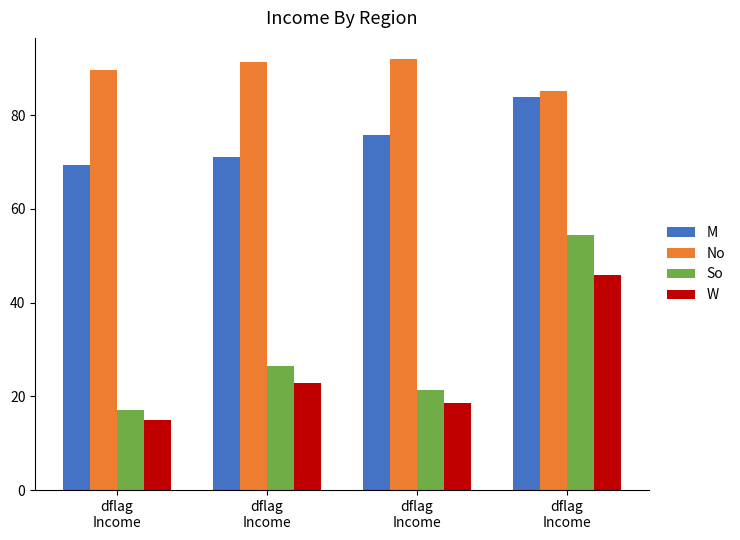

How many groups of bars are there?

4